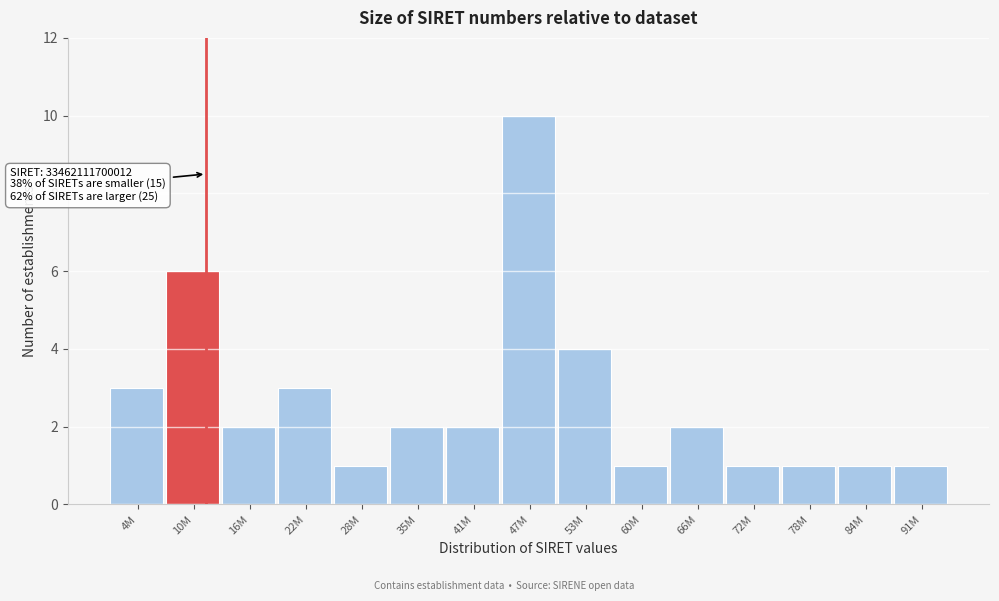

Reading left to right, what are all the values shown in this chart?

3	6	2	3	1	2	2	10	4	1	2	1	1	1	1